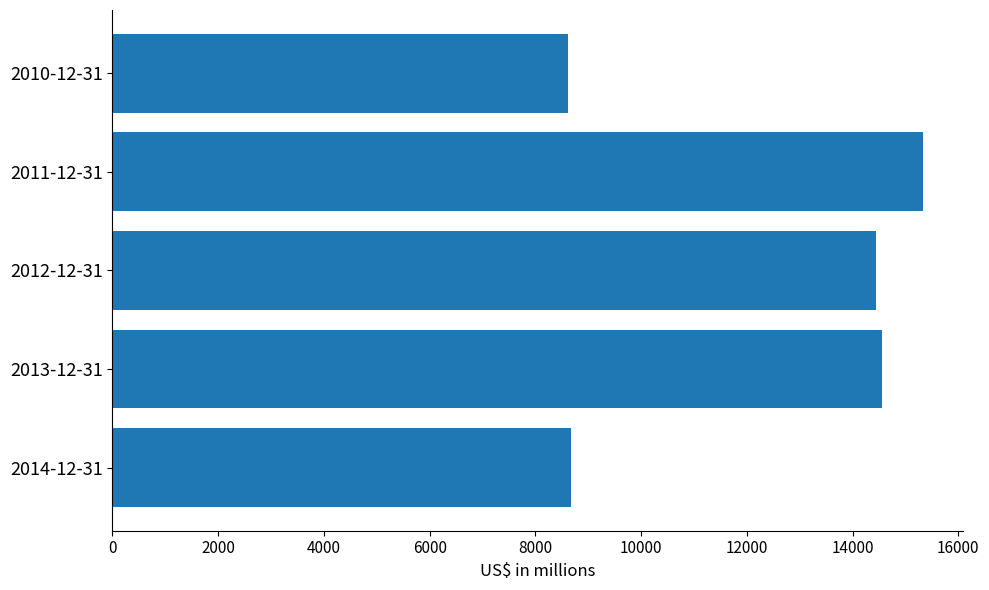

The value at 2011-12-31 is 21779. True or false?

False